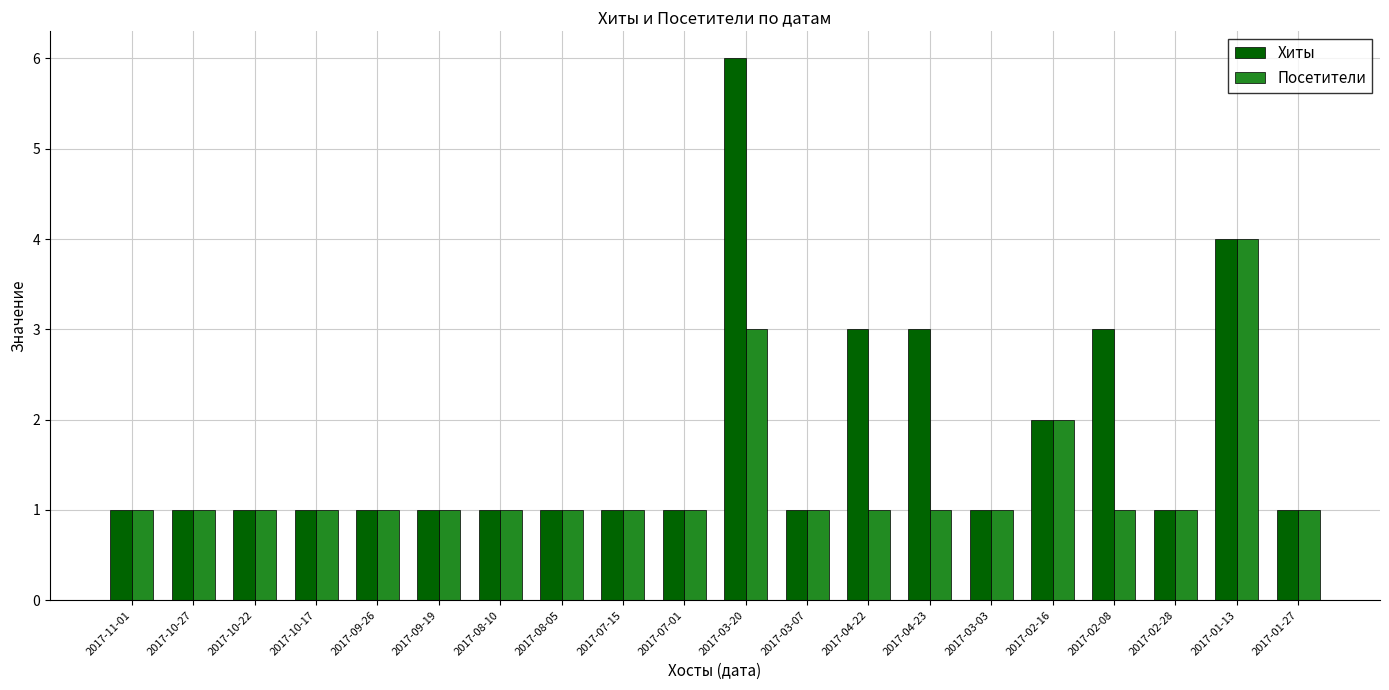

Reading left to right, transcribe all the data shown in this chart.

Хиты: 2017-11-01=1	2017-10-27=1	2017-10-22=1	2017-10-17=1	2017-09-26=1	2017-09-19=1	2017-08-10=1	2017-08-05=1	2017-07-15=1	2017-07-01=1	2017-03-20=6	2017-03-07=1	2017-04-22=3	2017-04-23=3	2017-03-03=1	2017-02-16=2	2017-02-08=3	2017-02-28=1	2017-01-13=4	2017-01-27=1
Посетители: 2017-11-01=1	2017-10-27=1	2017-10-22=1	2017-10-17=1	2017-09-26=1	2017-09-19=1	2017-08-10=1	2017-08-05=1	2017-07-15=1	2017-07-01=1	2017-03-20=3	2017-03-07=1	2017-04-22=1	2017-04-23=1	2017-03-03=1	2017-02-16=2	2017-02-08=1	2017-02-28=1	2017-01-13=4	2017-01-27=1